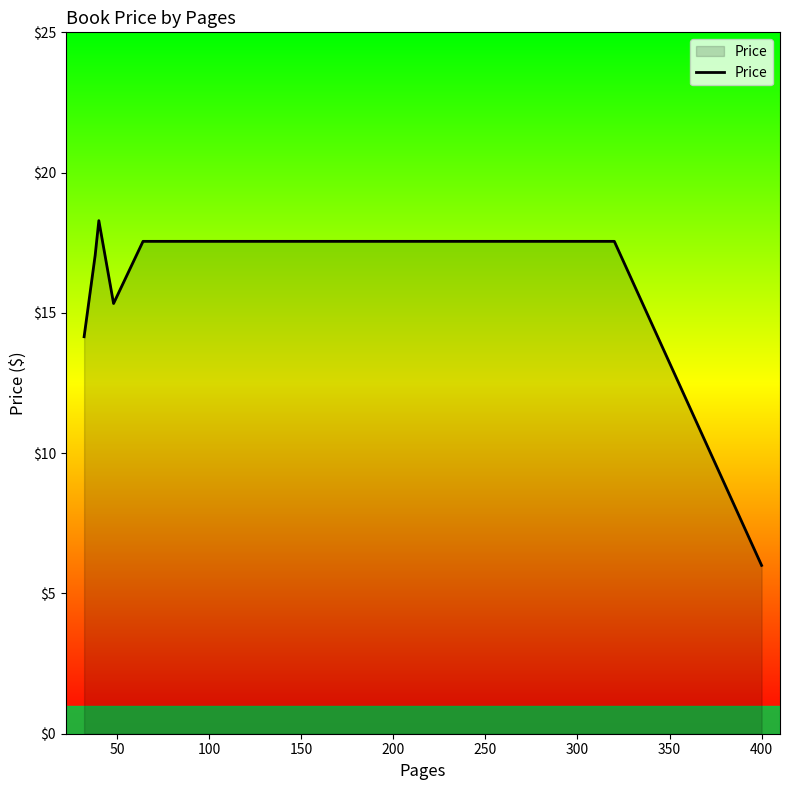

What is the sum of all values?

105.9